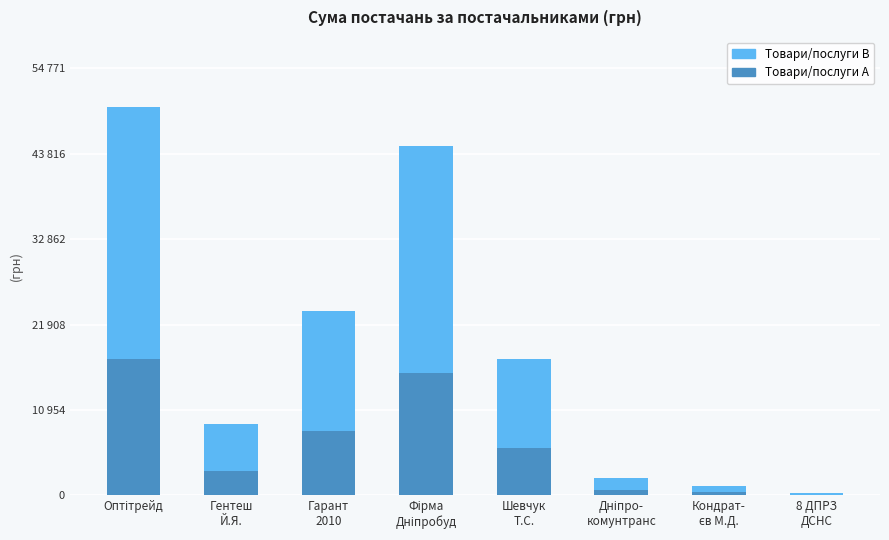

Are the bars horizontal?

No